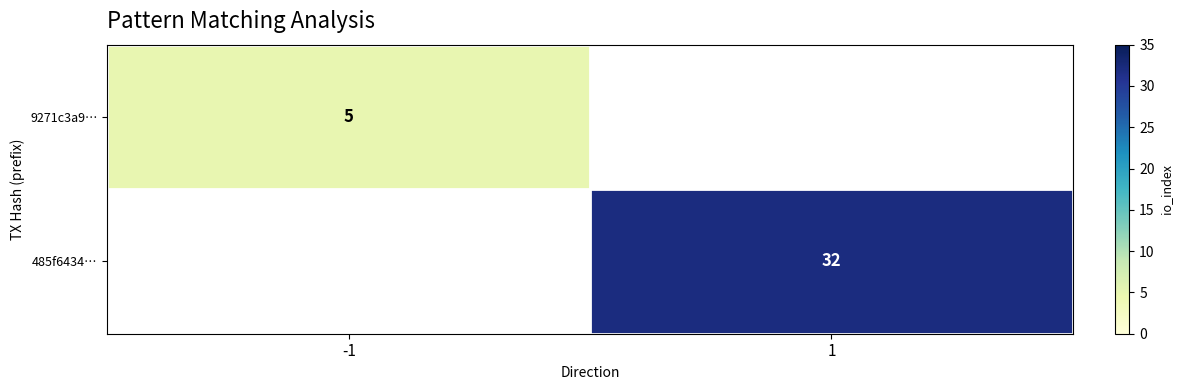

The 485f6434… series shows 47 at 1. True or false?

False